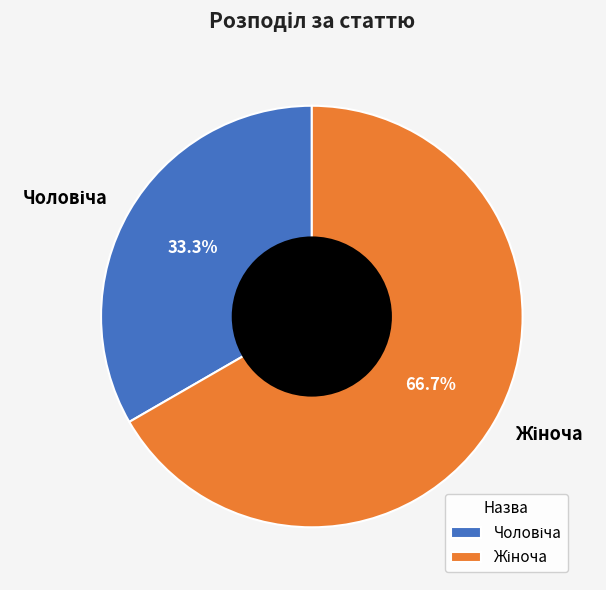

Does any single category account for the majority?

Yes